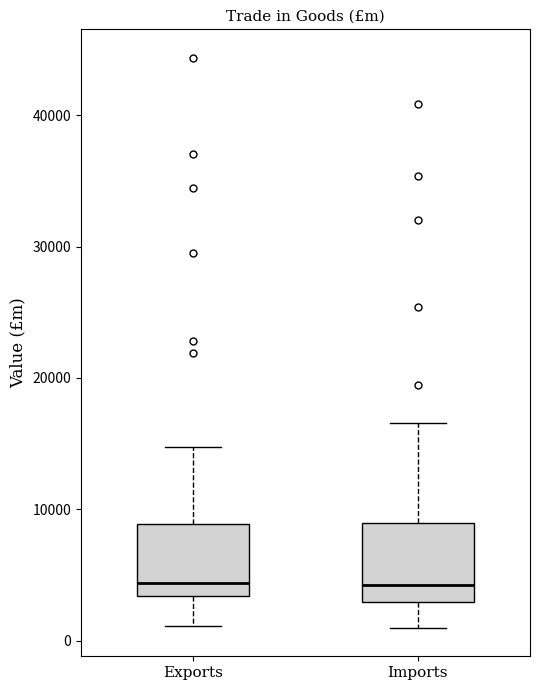

Reading left to right, read every box against the y-axis: the position of its median line, the range the box covers, and the ends of its whiskers. The values are not printed on the chart, so give them approximately, as read against the axis.

Exports: median 4000, box 3000 to 9000, whiskers 1000 to 15000
Imports: median 4000, box 3000 to 9000, whiskers 1000 to 17000